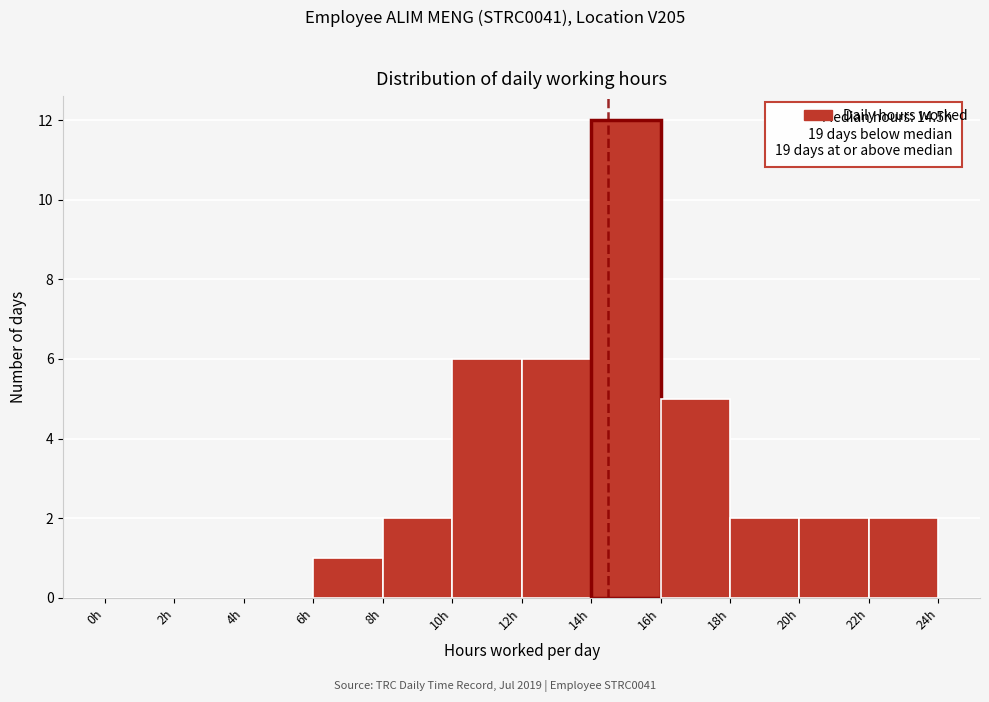

Over which range of the x-axis is the bar tallest?

14 to 16